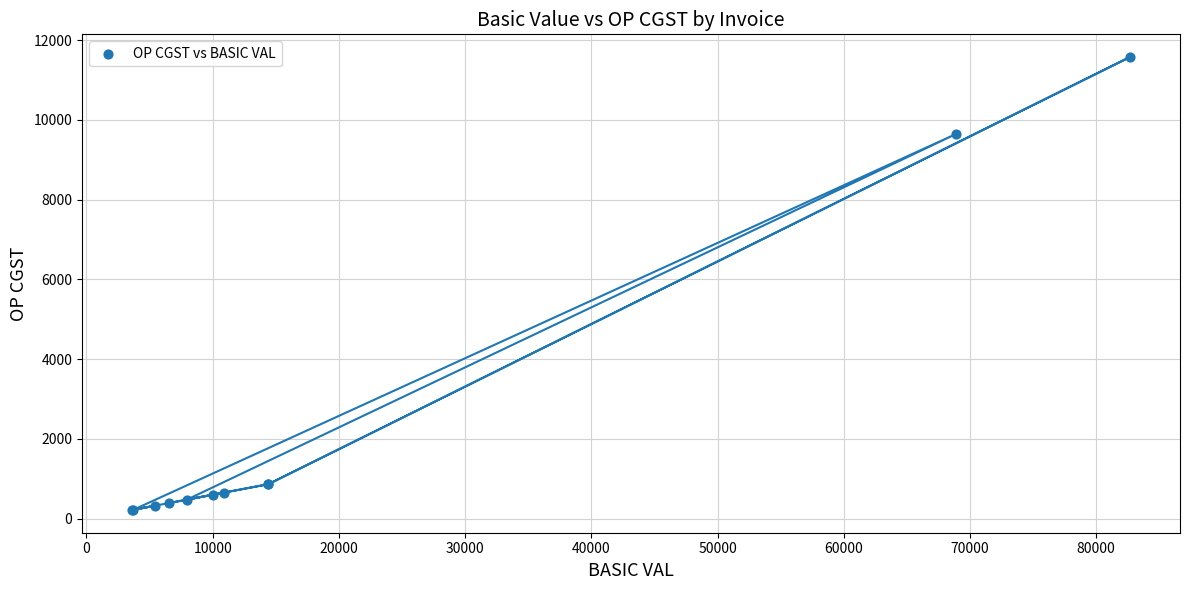

What Y value in the scatter plot is closest to 5896?

9646.7